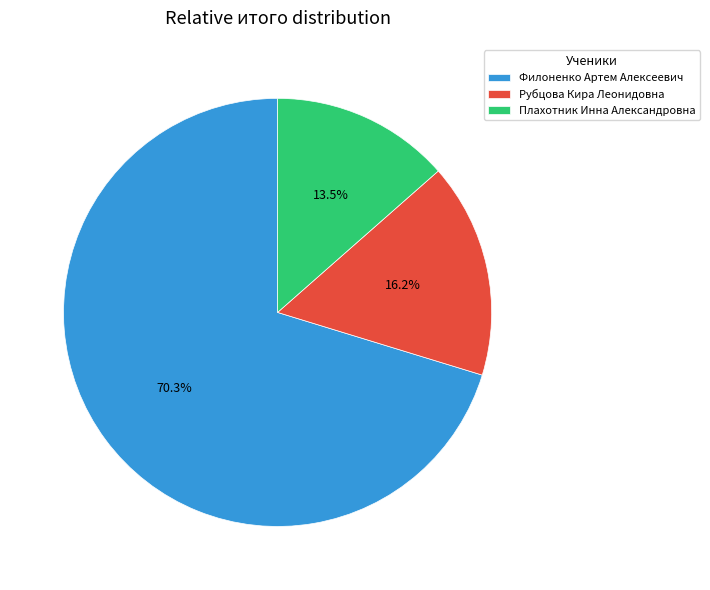

What portion of the pie excludes Рубцова Кира Леонидовна?

83.8%